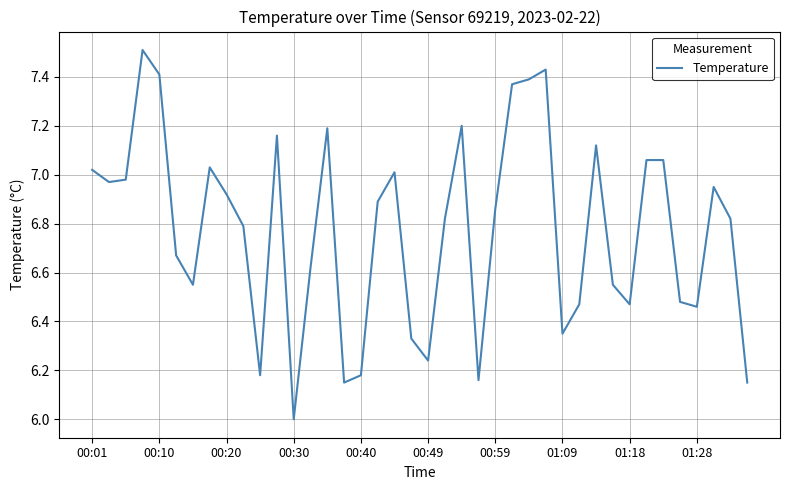

What is the greatest value displayed?

7.5